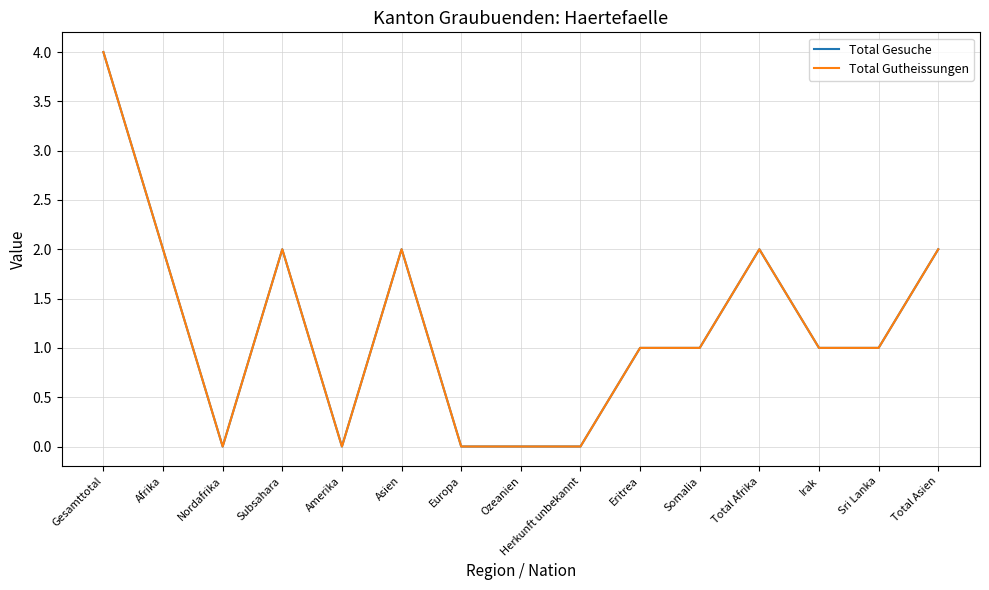

Reading right to left, transcribe all the data shown in this chart.

Total Gesuche: Total Asien=2	Sri Lanka=1	Irak=1	Total Afrika=2	Somalia=1	Eritrea=1	Herkunft unbekannt=0	Ozeanien=0	Europa=0	Asien=2	Amerika=0	Subsahara=2	Nordafrika=0	Afrika=2	Gesamttotal=4
Total Gutheissungen: Total Asien=2	Sri Lanka=1	Irak=1	Total Afrika=2	Somalia=1	Eritrea=1	Herkunft unbekannt=0	Ozeanien=0	Europa=0	Asien=2	Amerika=0	Subsahara=2	Nordafrika=0	Afrika=2	Gesamttotal=4